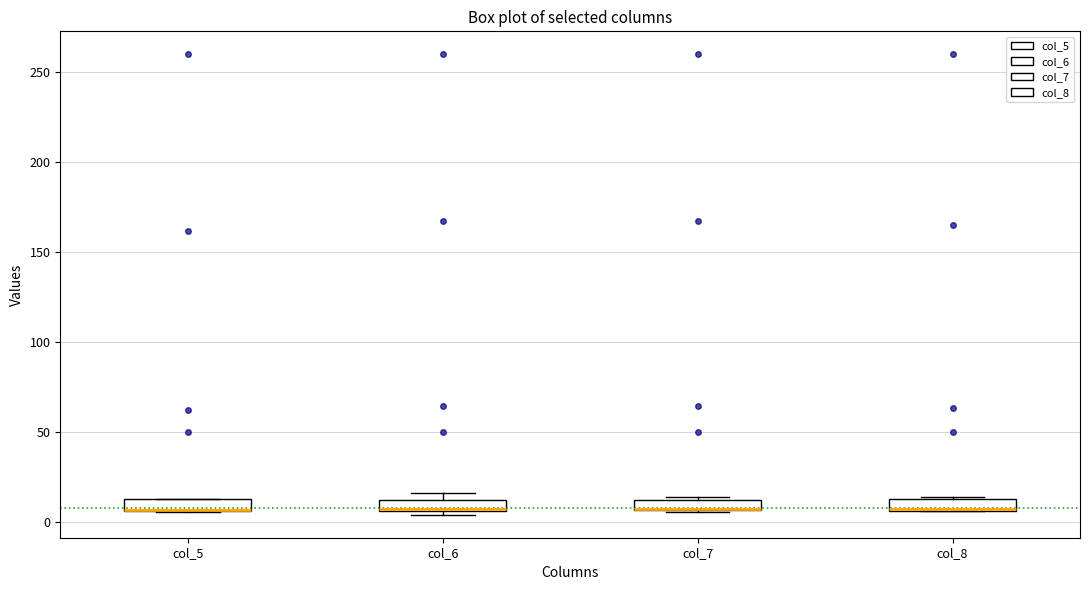

Where is the upper edge of the box for col_8 on the y-axis? The values are not printed on the chart, so give them approximately, as read against the axis.

15